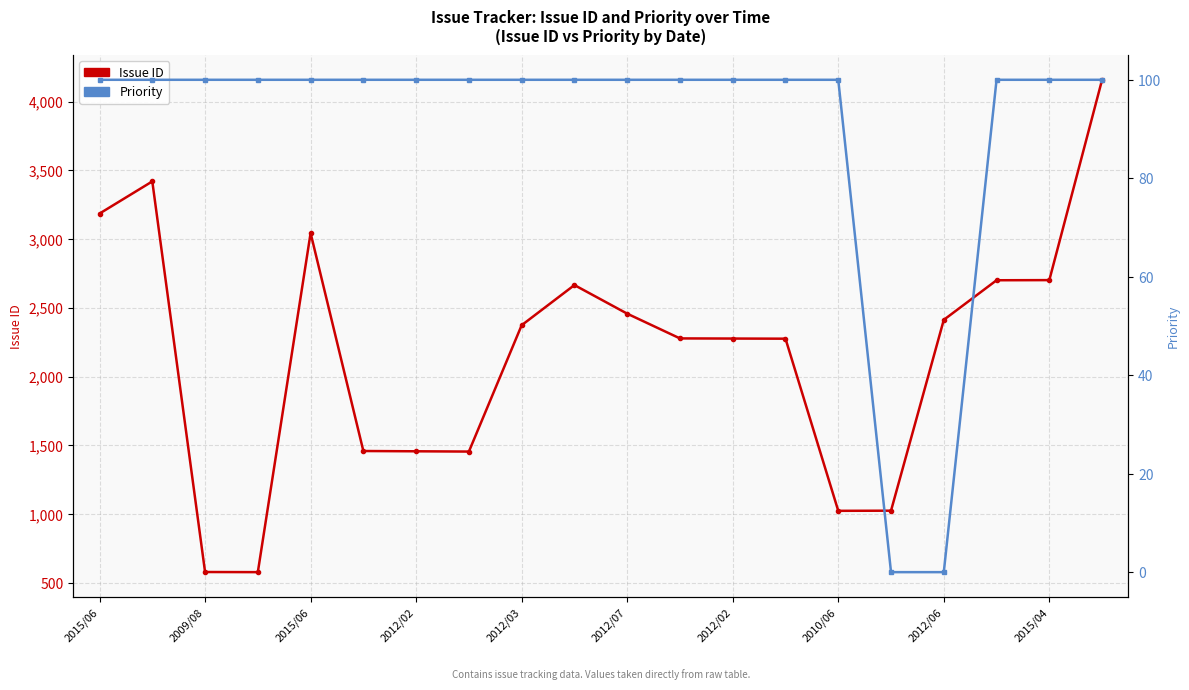

True or false: Issue ID and Priority intersect in this chart.

False